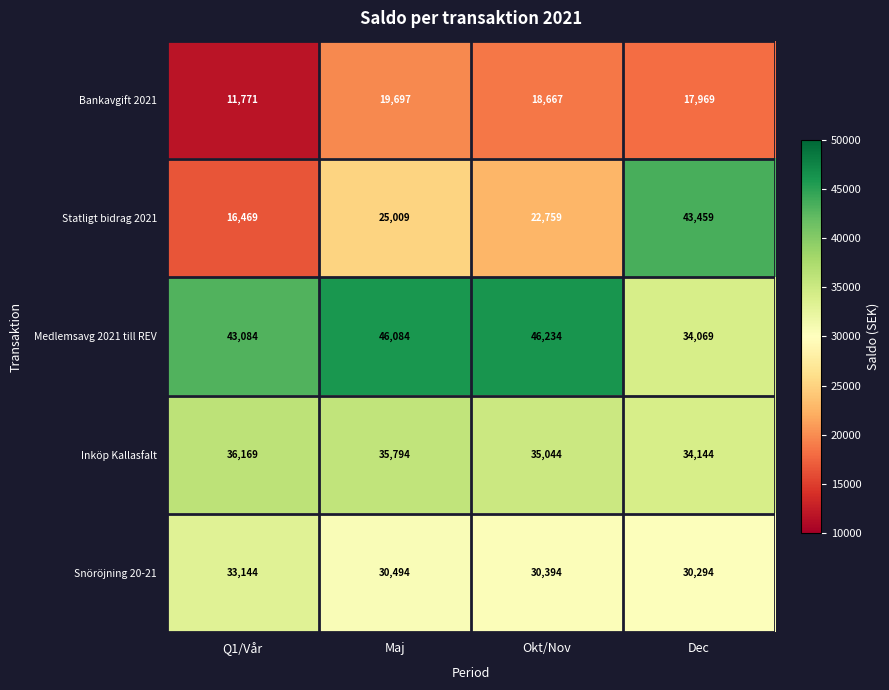

Which series changed the most between Q1/Vår and Maj?

Statligt bidrag 2021